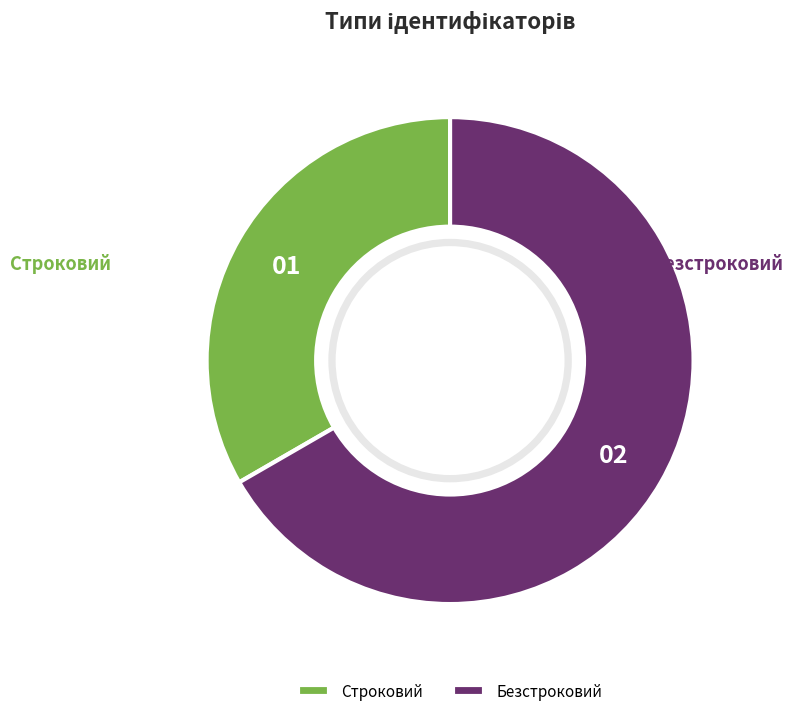

The Строковий slice represents 21% of the pie. True or false?

False